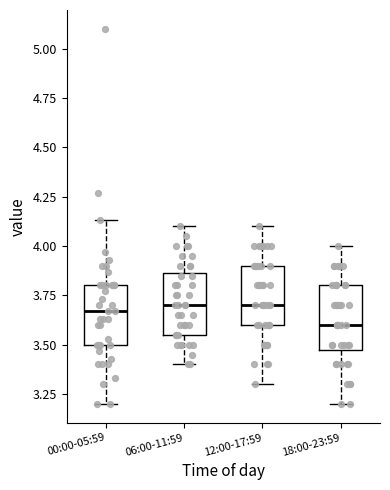

Which box's median line is the lowest?

18:00-23:59